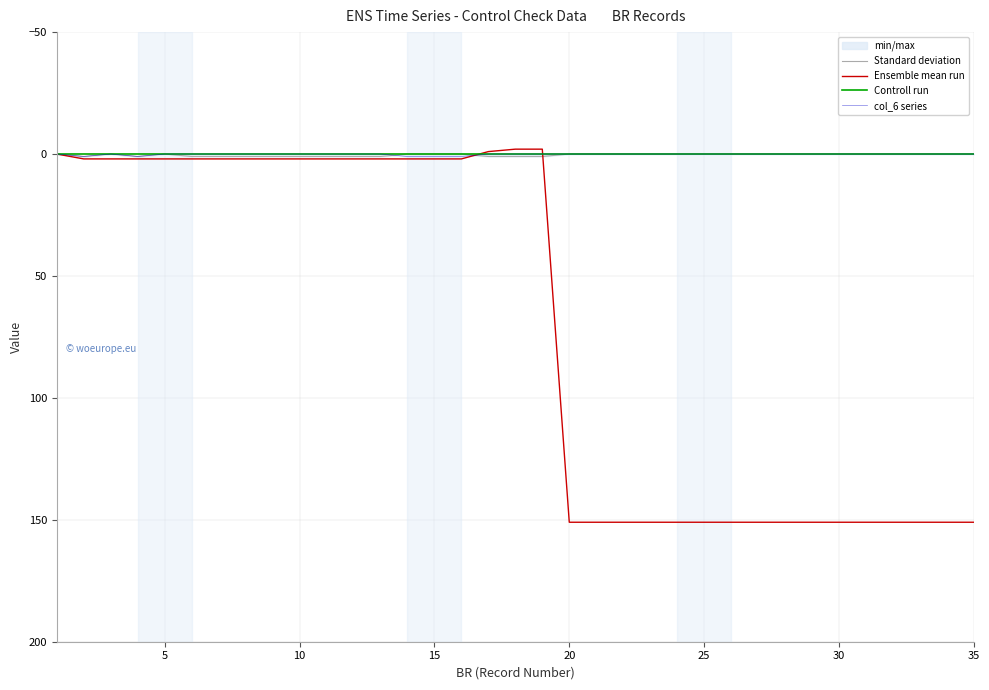

Does the chart display data point markers on the line(s)?

No